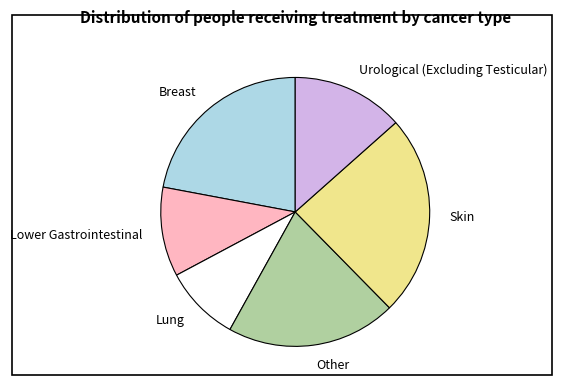

Which has a higher value, Breast or Urological (Excluding Testicular)?

Breast